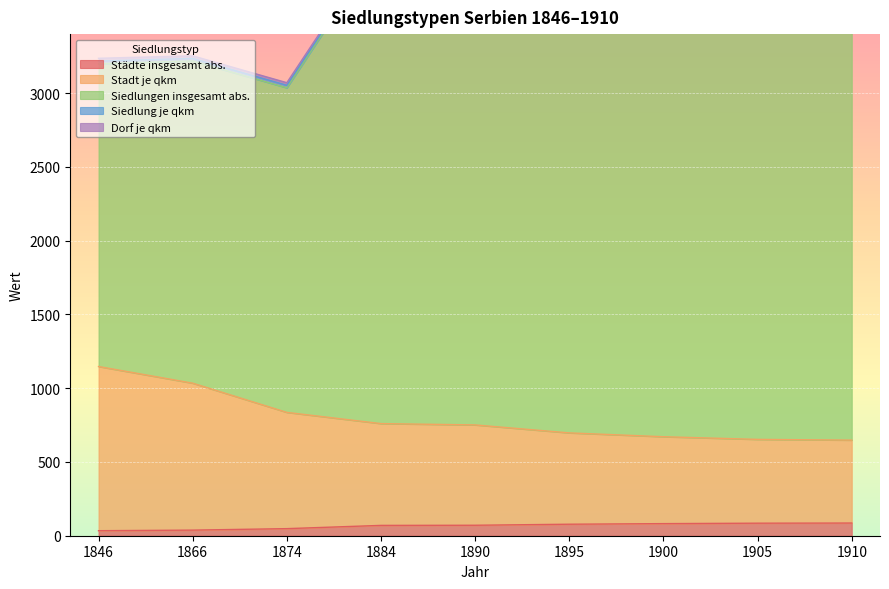

True or false: Städte insgesamt abs. and Stadt je qkm cross at least once.

False